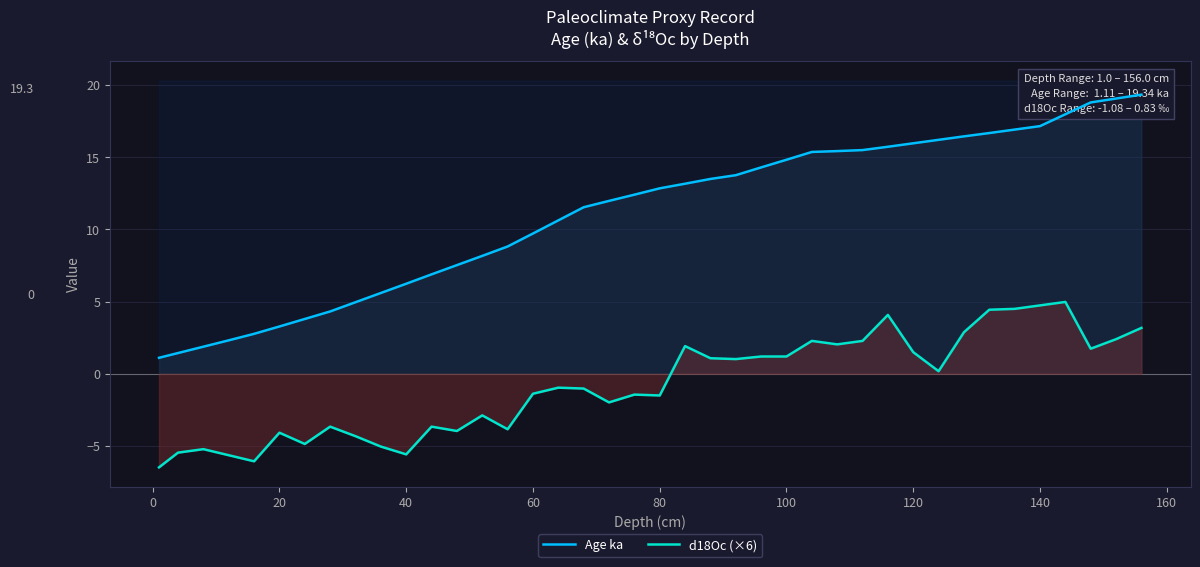

How many values in d18Oc (×6) are below zero?

21